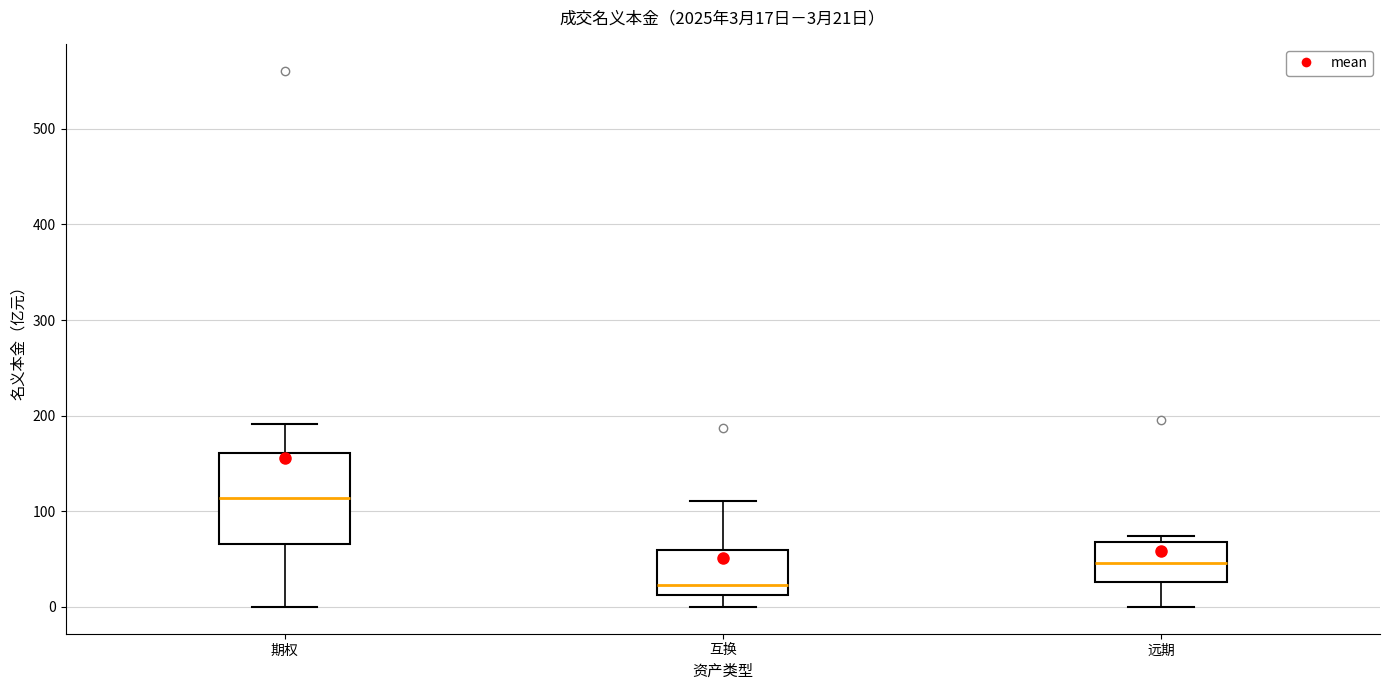

Comparing the boxes themselves (not the whiskers), which one is the tallest?

期权